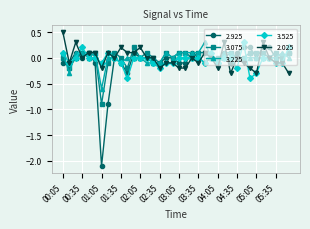

What are all the series names shown in the legend?

2.925, 3.075, 3.225, 3.525, 2.025